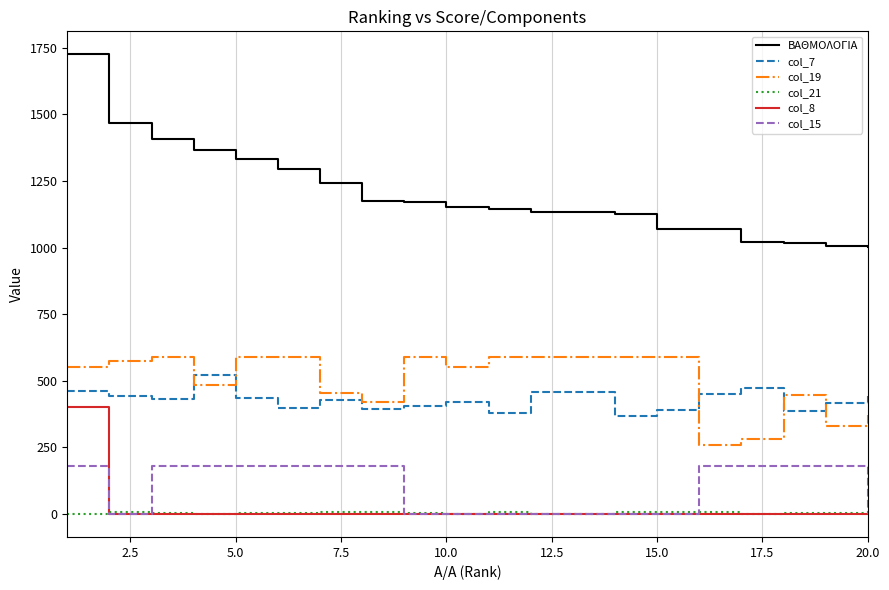

True or false: col_15 and col_19 cross at least once.

False